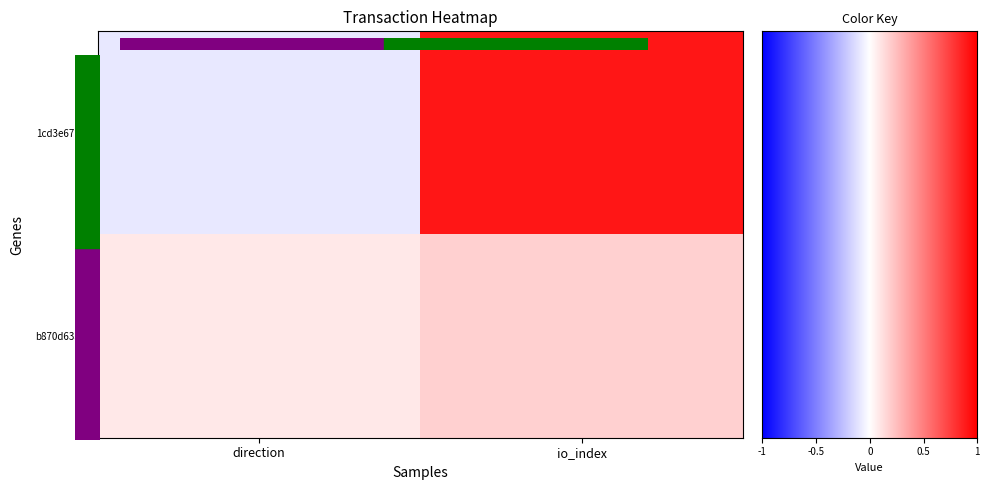

Which series changed the most between -1 and 1?

1cd3e671fab59db30ed837a01fcc6d6b9c6ad3c